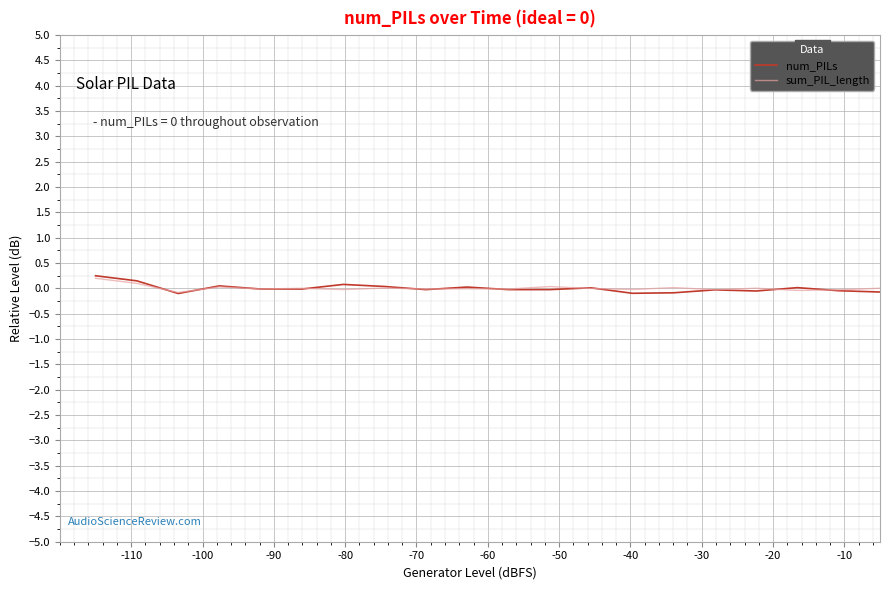

Which series has the widest spread of values?

num_PILs